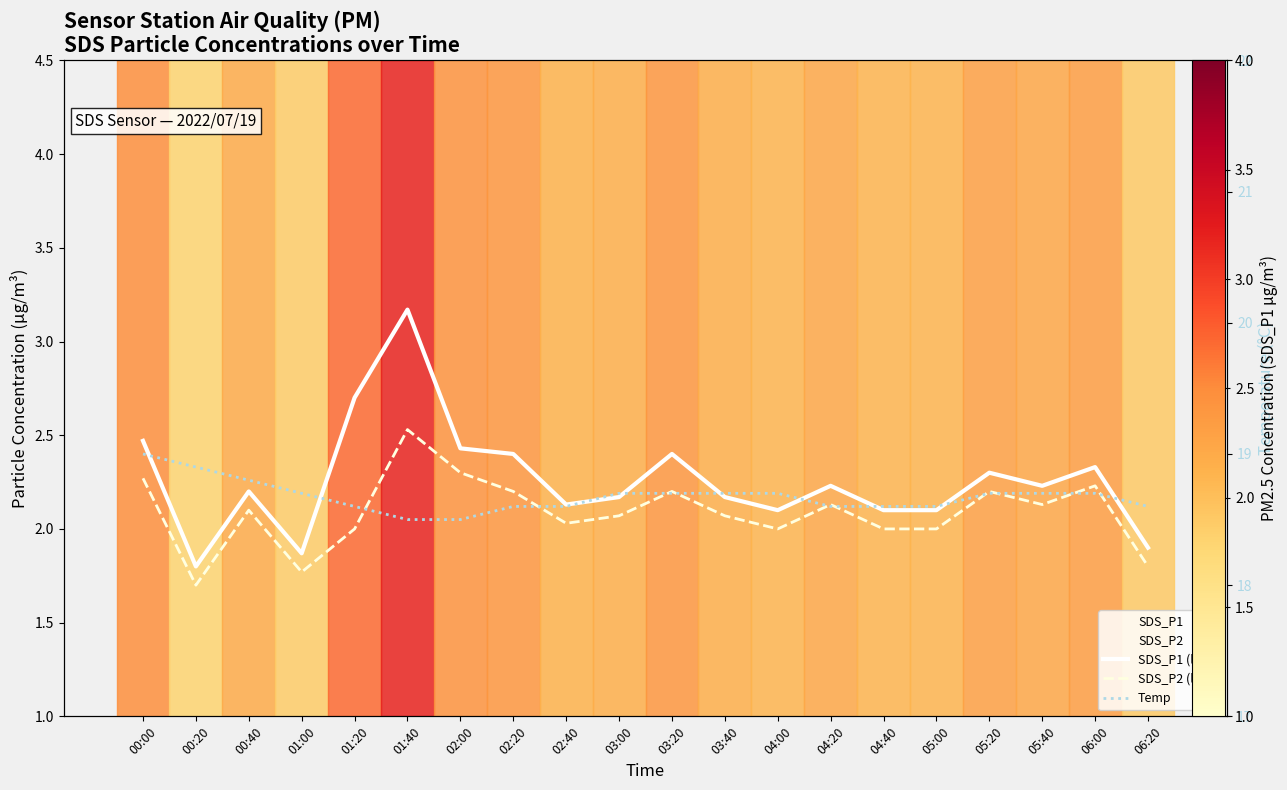

At which label does Temp reach its peak?

00:00